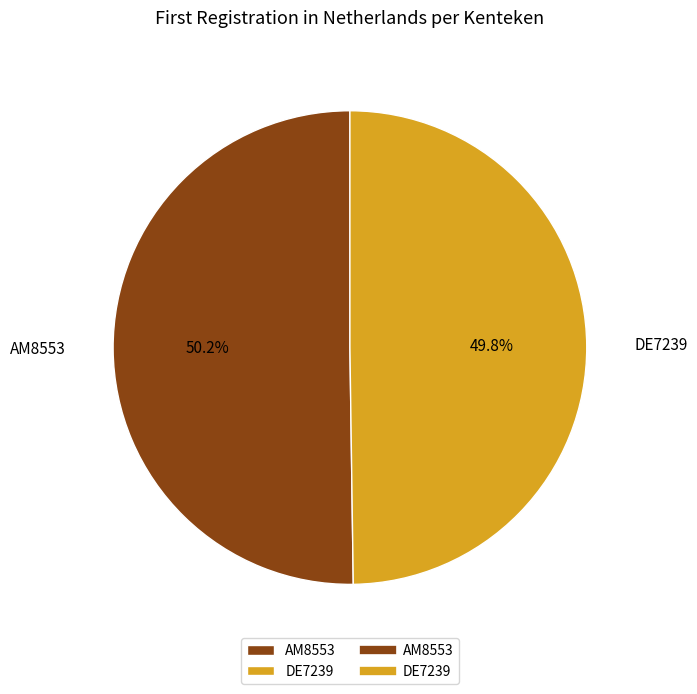

What portion of the pie excludes AM8553?

49.8%